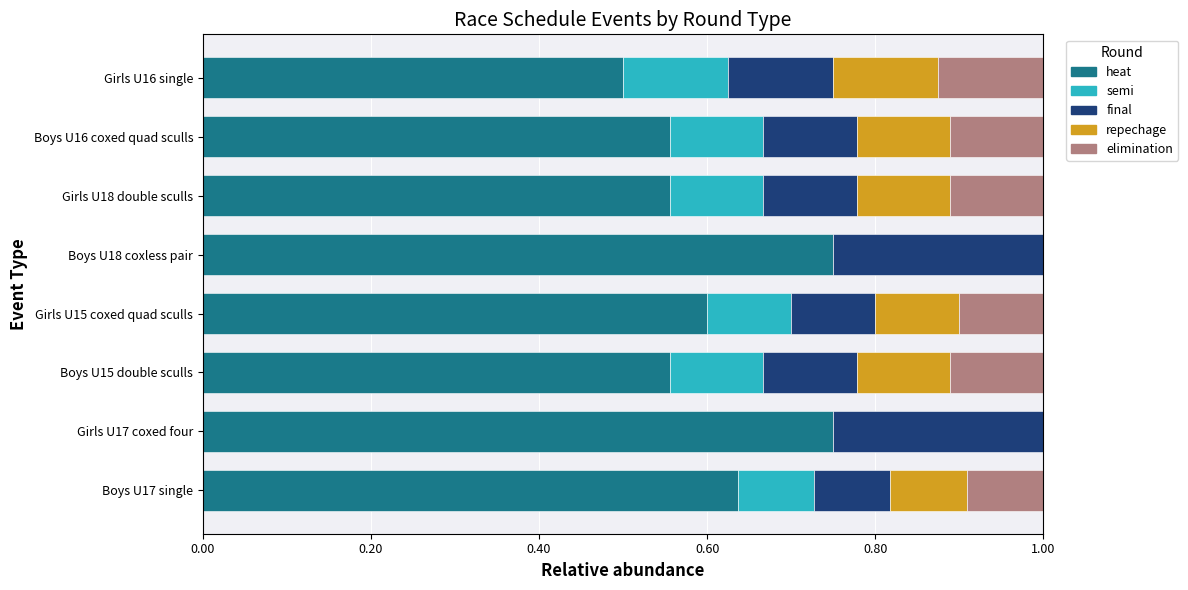

What is the sum of all heat values?

4.9